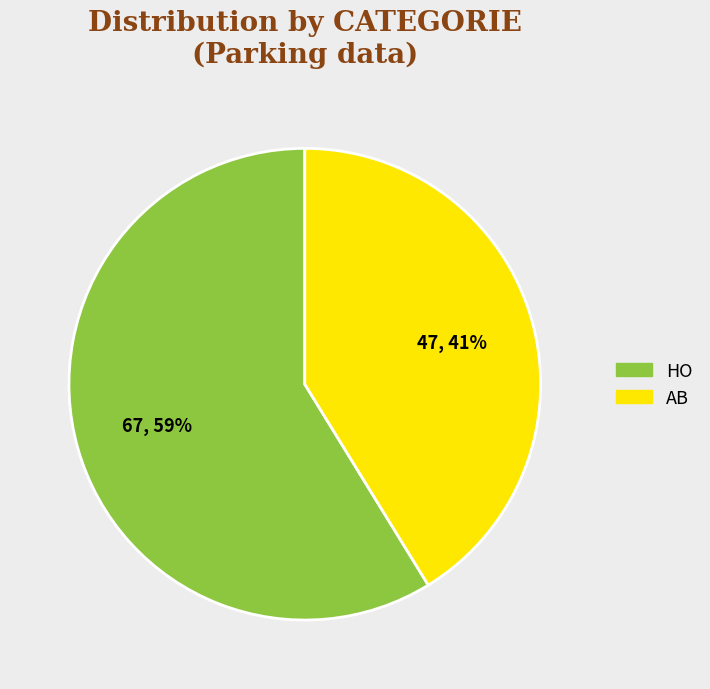

Approximately how many times larger is the value at HO compared to AB?

1.4